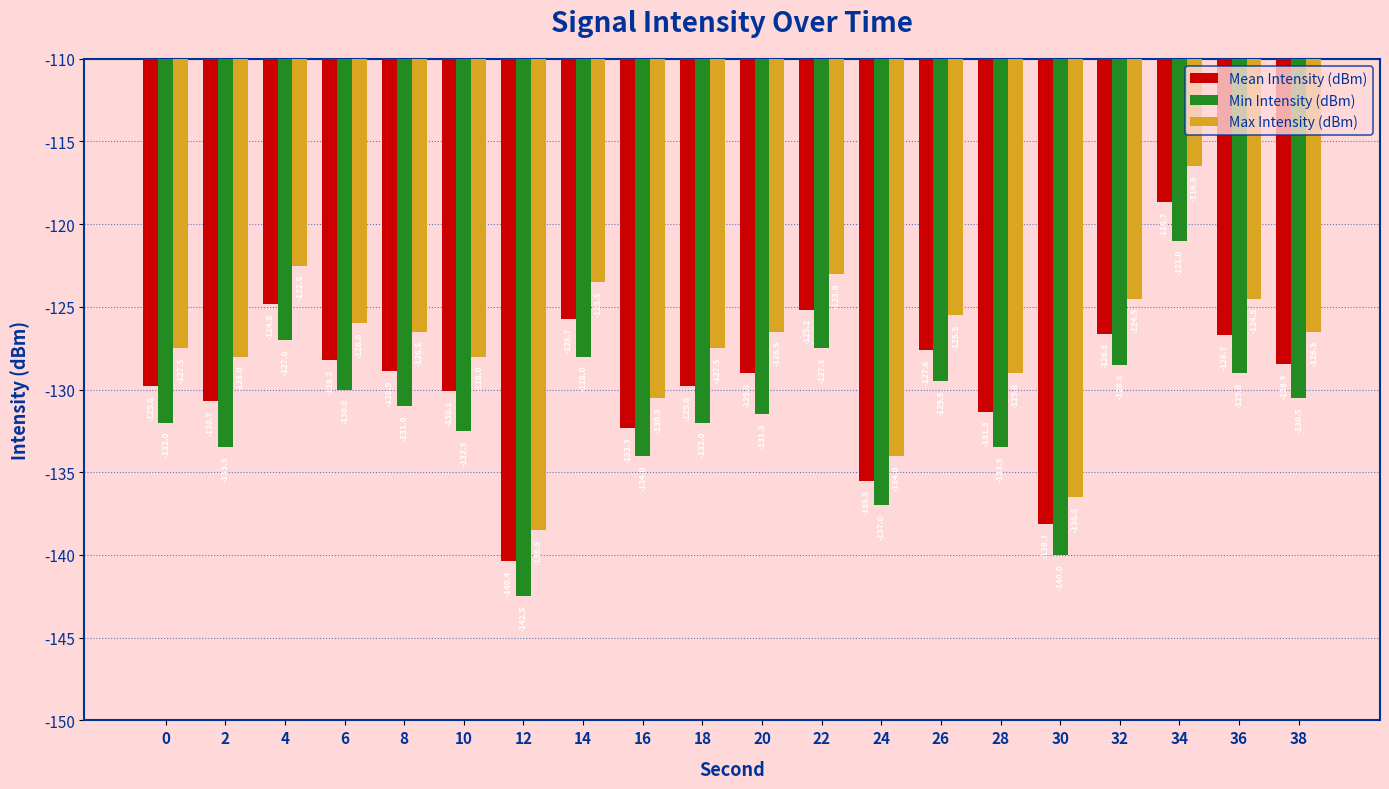

List the series in order of their overall mean, lowest first.

Min Intensity (dBm), Mean Intensity (dBm), Max Intensity (dBm)